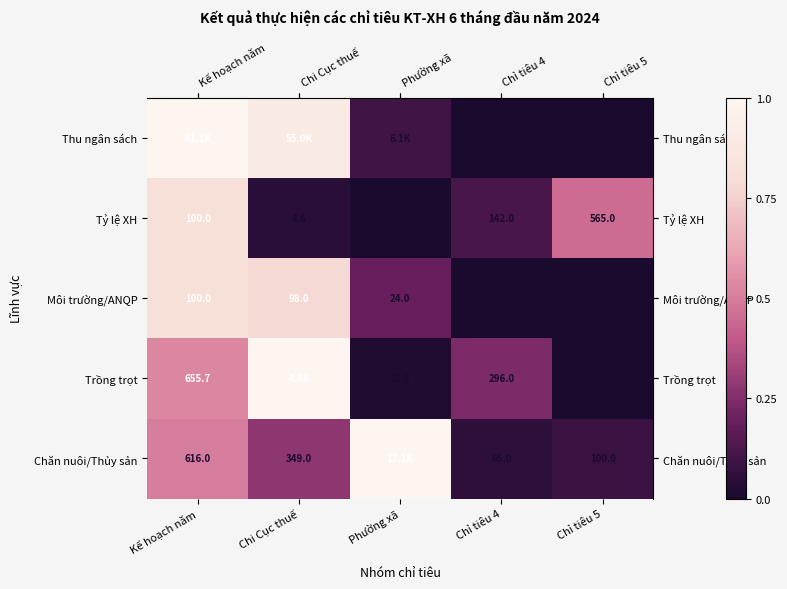

Which label corresponds to the largest value in the chart?

Kế hoạch năm